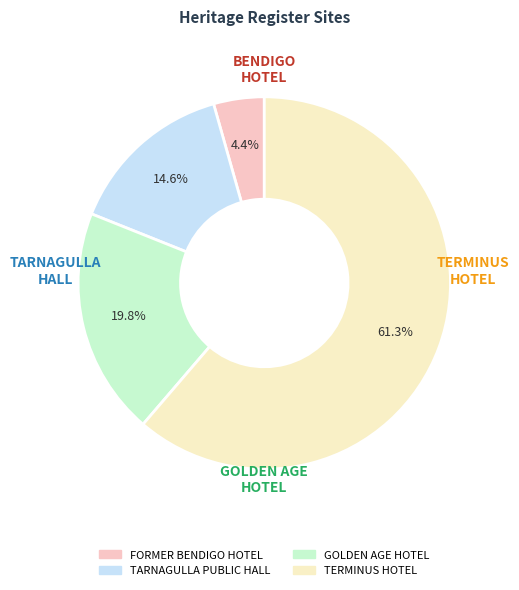

Which category accounts for the majority?

TERMINUS HOTEL